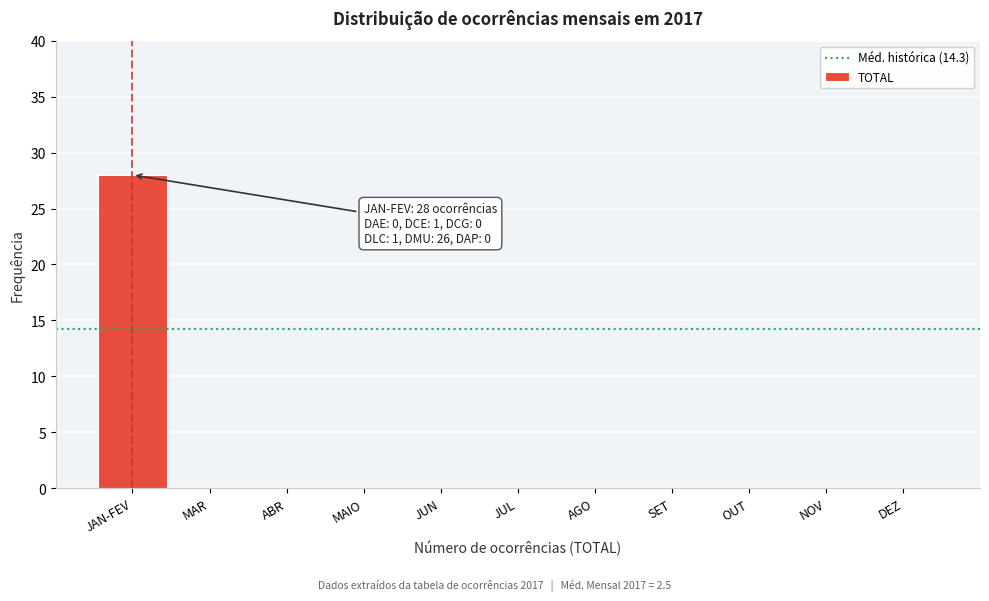

Reading left to right, extract all data points from this chart.

JAN-FEV=28	MAR=0	ABR=0	MAIO=0	JUN=0	JUL=0	AGO=0	SET=0	OUT=0	NOV=0	DEZ=0